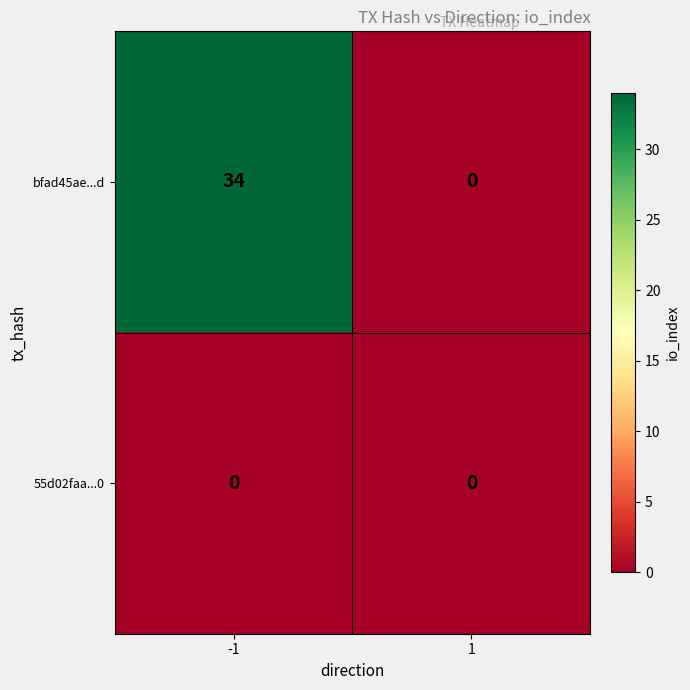

Reading left to right, extract all data points from this chart.

bfad45ae...d: -1=34	1=0
55d02faa...0: -1=0	1=0